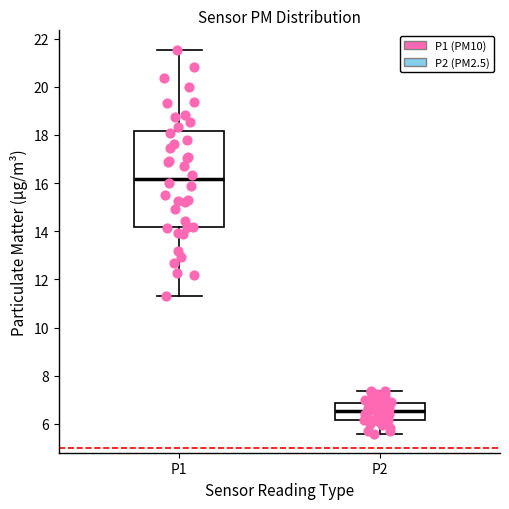

Which box has the highest median line?

P1